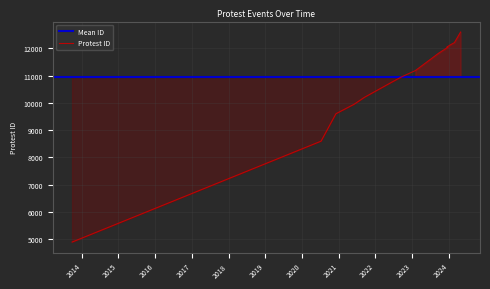

True or false: the data has more than 1 interior local peaks.

False